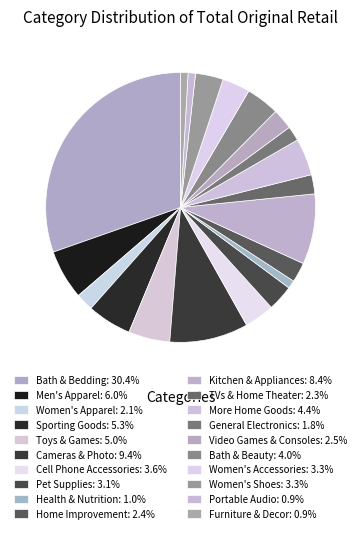

Which slice is the largest?

Bath & Bedding